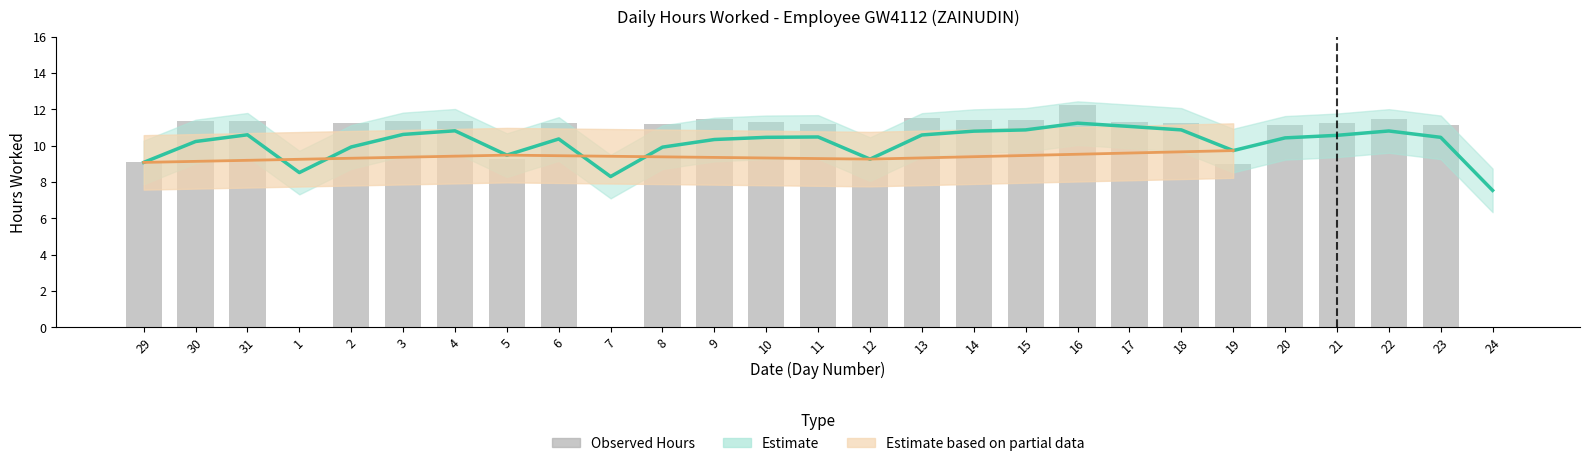

The value at 11 is 11.2. True or false?

True